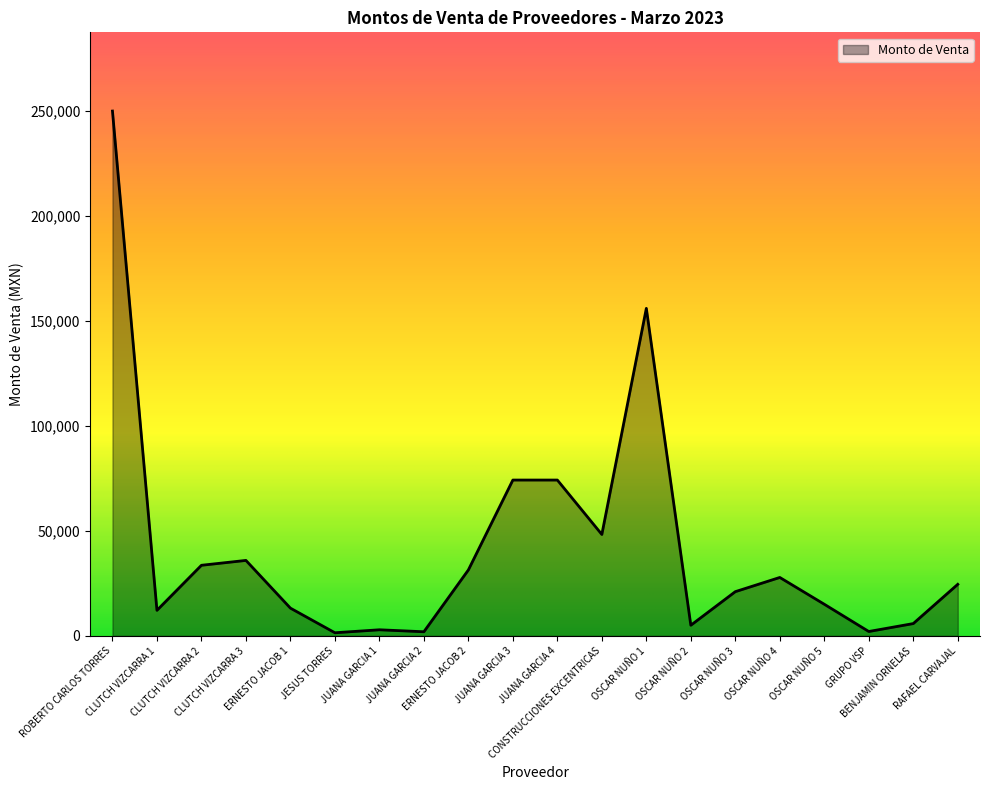

Where does the data first go above 24565?

ROBERTO CARLOS TORRES